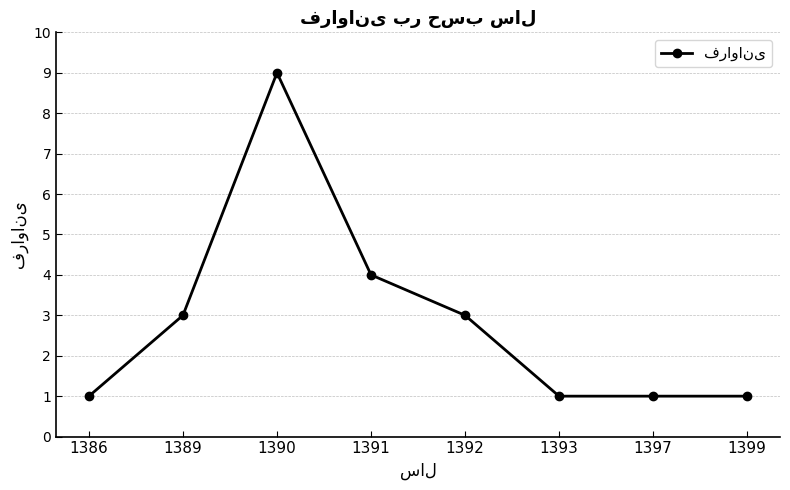

True or false: the data has more than 0 interior local peaks.

True